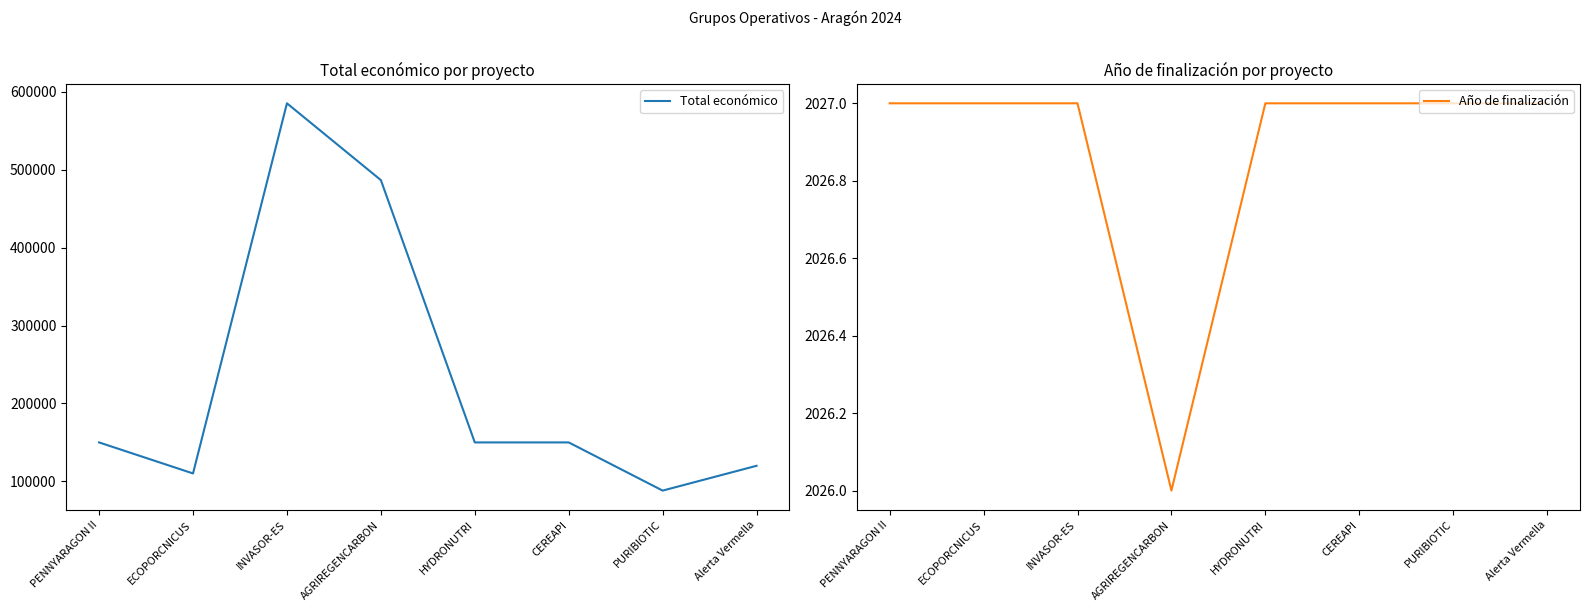

What is the total value across all series at Alerta Vermella?

122027